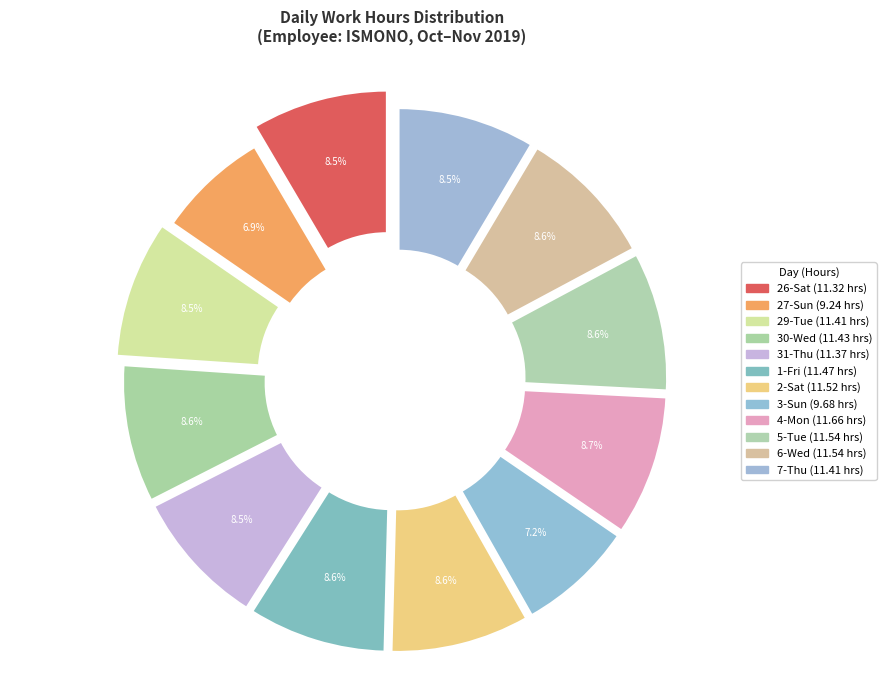

What is the change in value from 26-Sat to 6-Wed?

+0.2